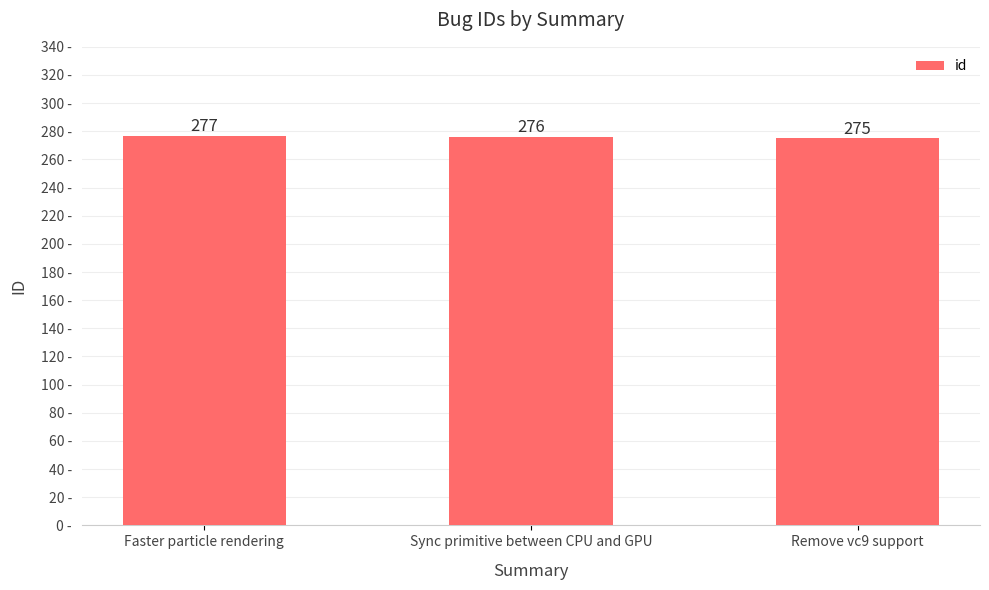

Does the chart contain any negative values?

No